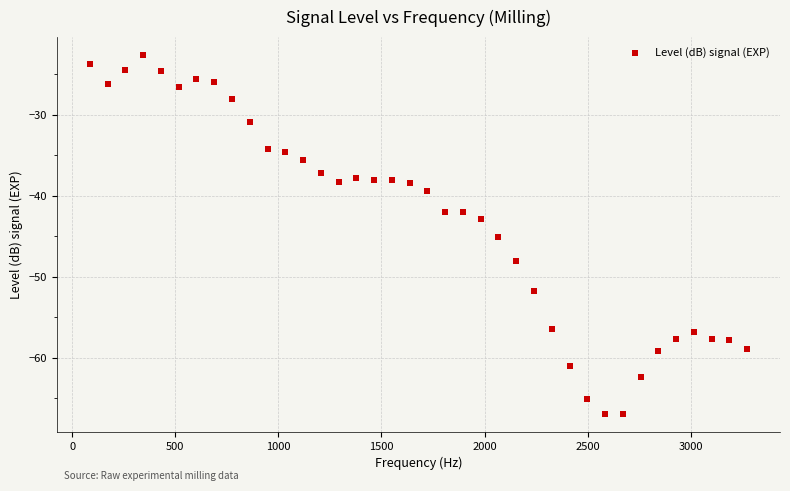

What is the range of X values (max minus min)?

3186.9